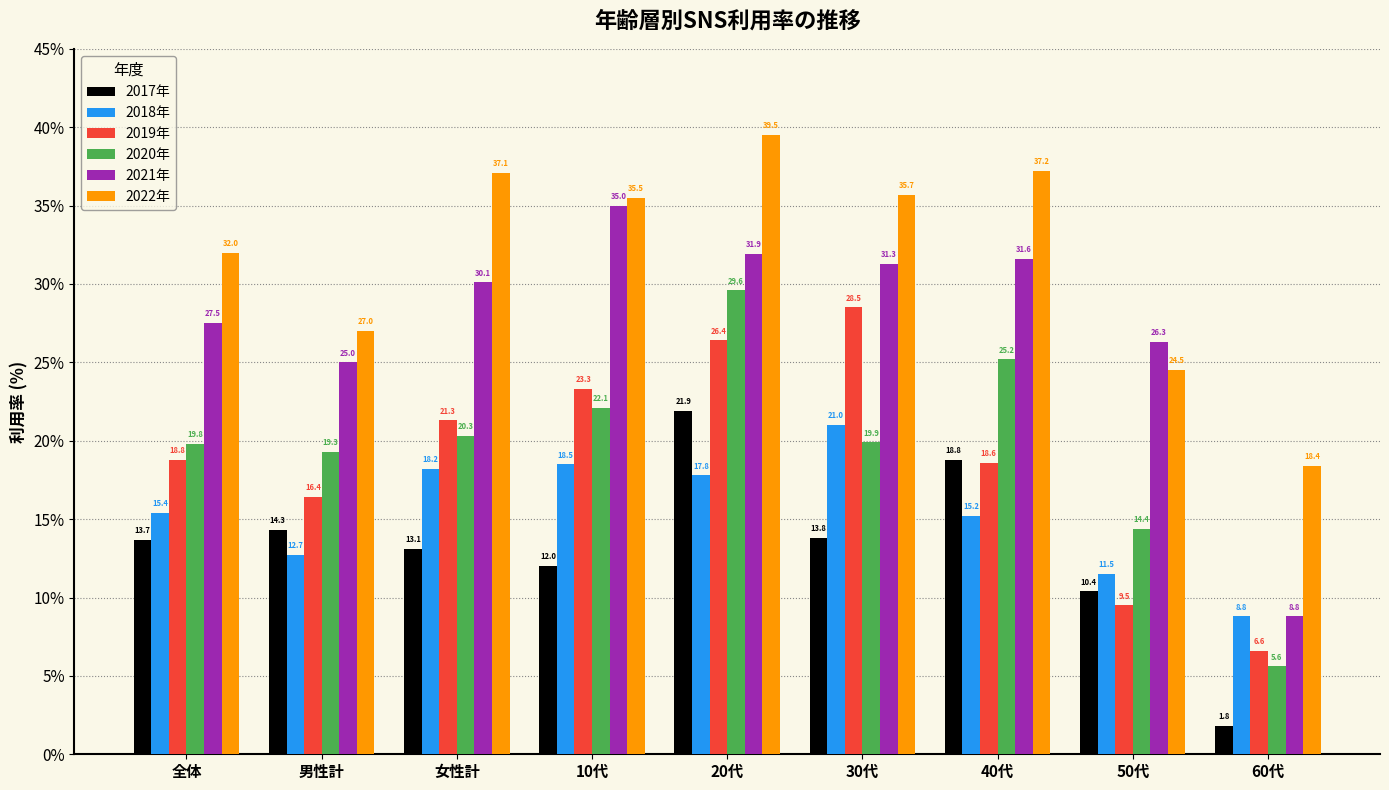

What is the maximum value shown in the chart?

39.5